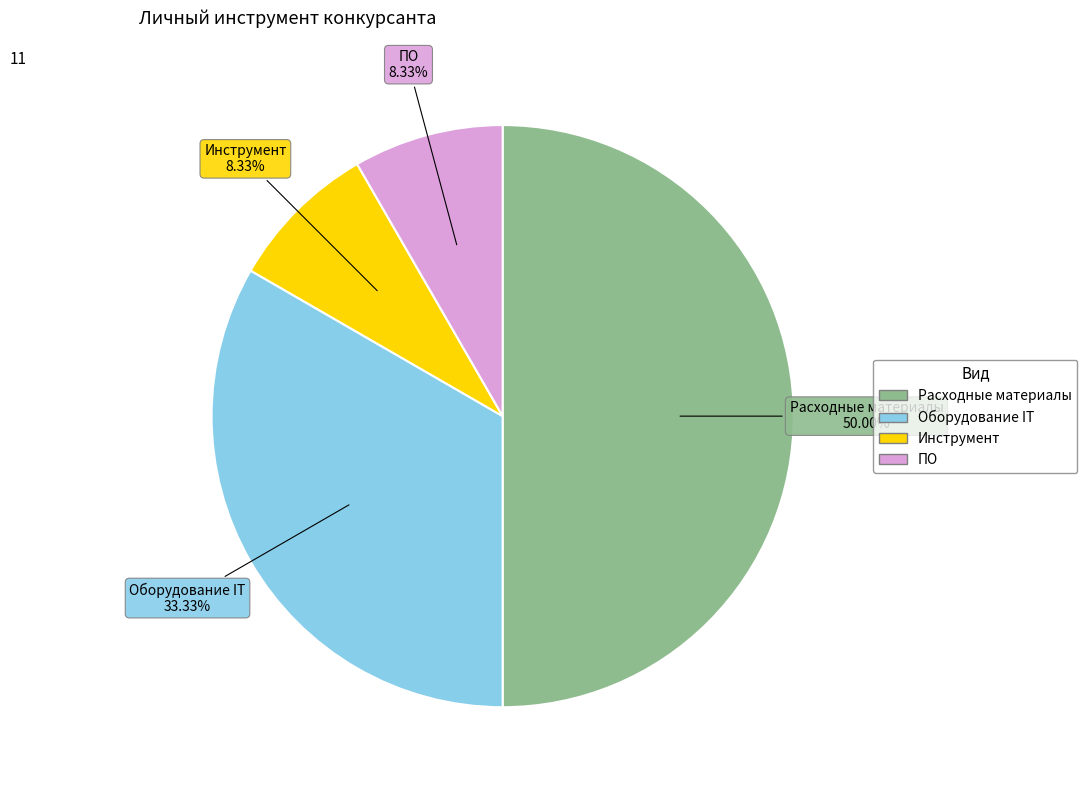

To the nearest percent, what is the difference between the ПО and Оборудование IT slice percentages?

25%